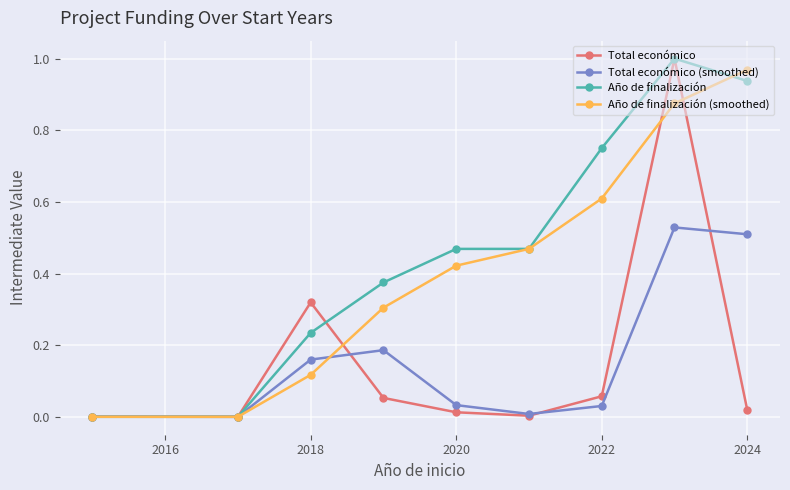

True or false: Año de finalización (smoothed) has more than 2 interior local peaks.

False